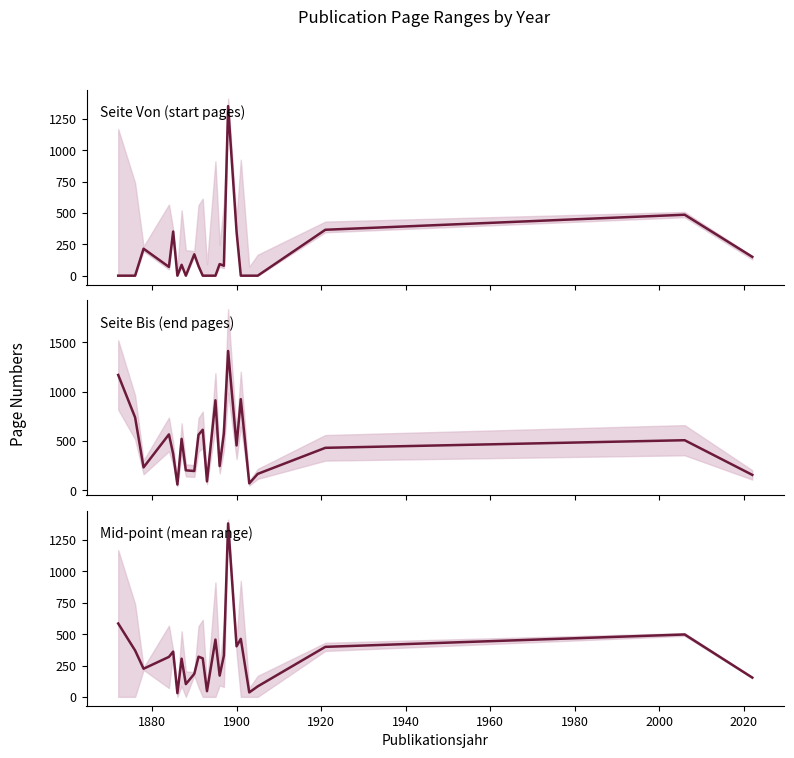

What is the smallest value displayed?

1.0